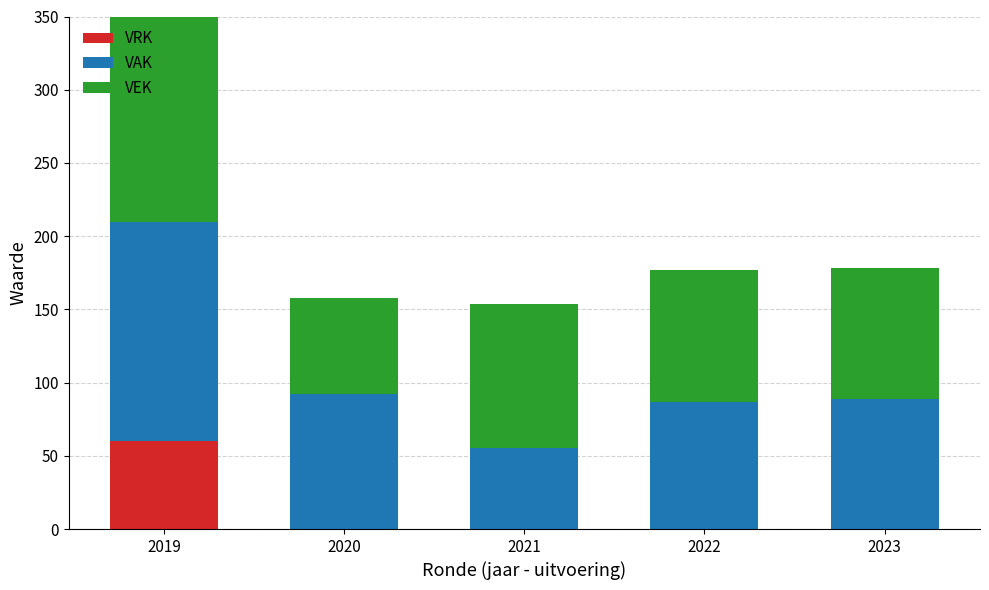

The VEK series shows 133 at 2023. True or false?

False